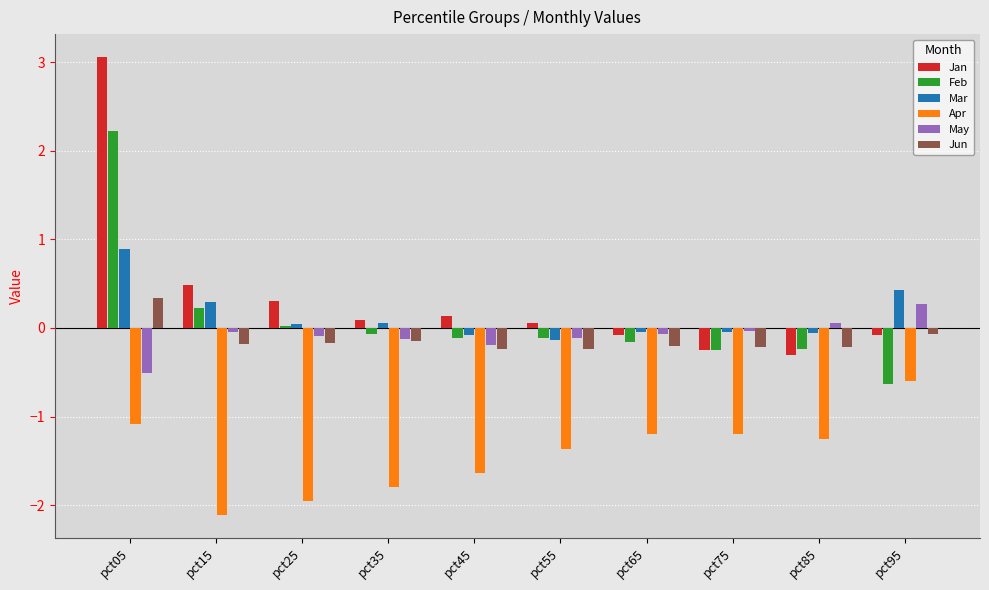

Are the bars grouped side by side (vs. stacked)?

Yes